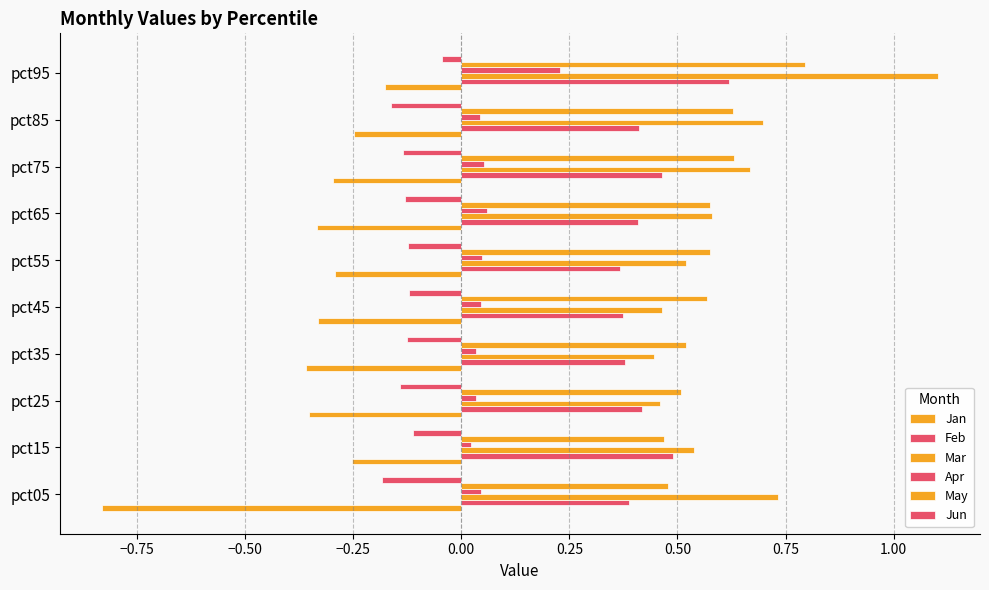

List the series in order of their peak value, highest first.

Mar, May, Feb, Apr, Jun, Jan